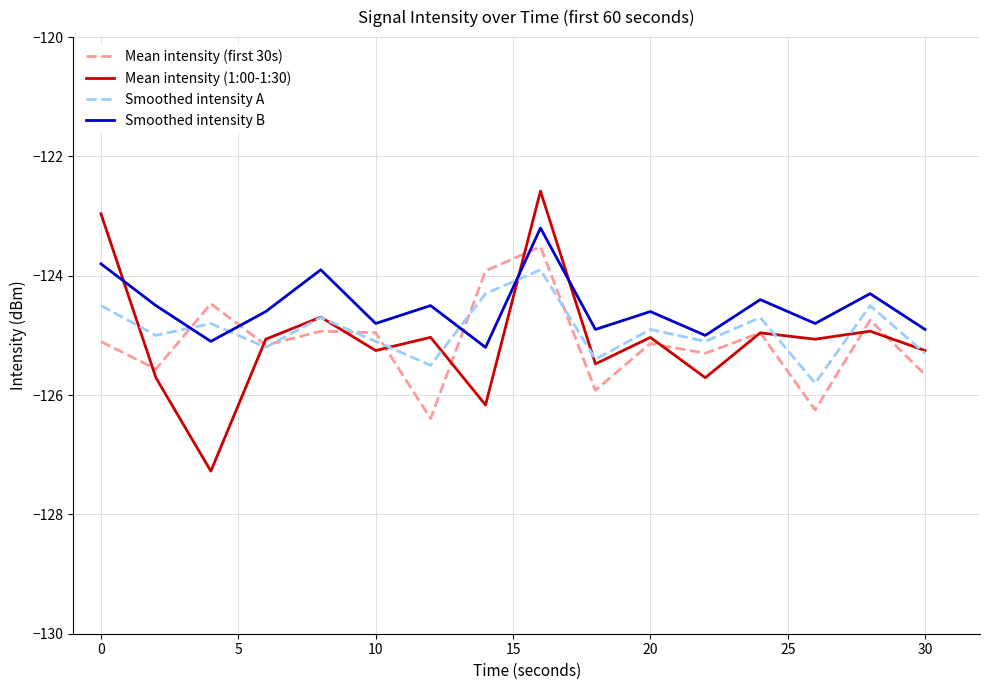

Which series has the largest range (max minus min)?

Mean intensity (1:00-1:30)